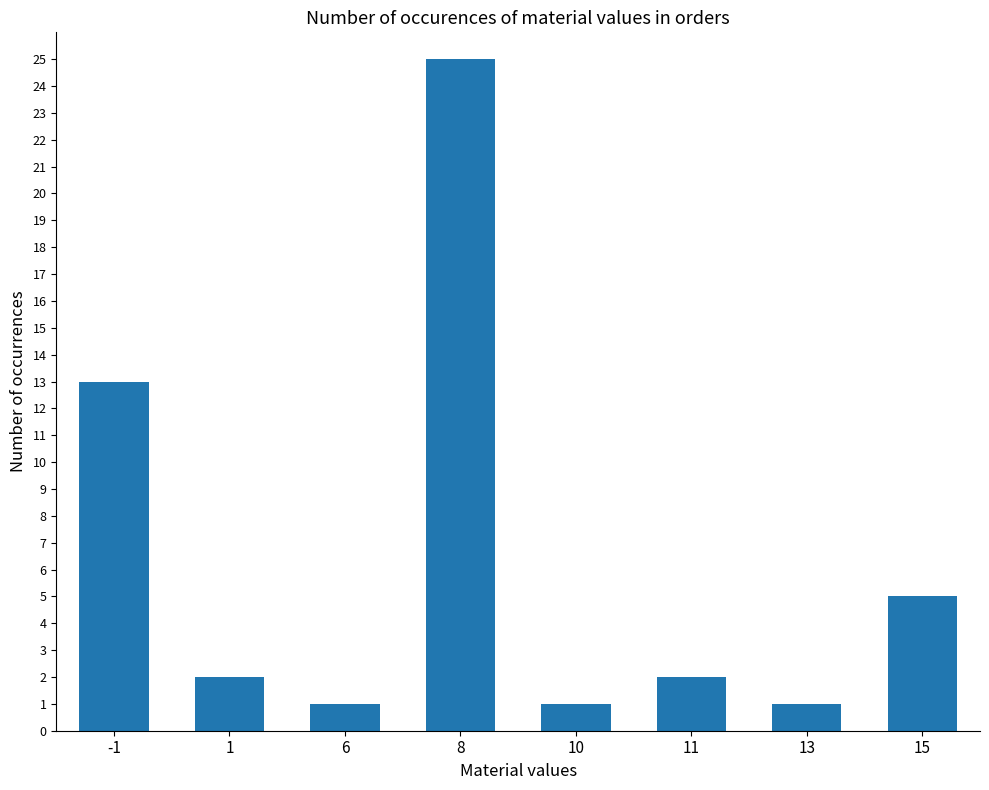

Read the value at 11.

2